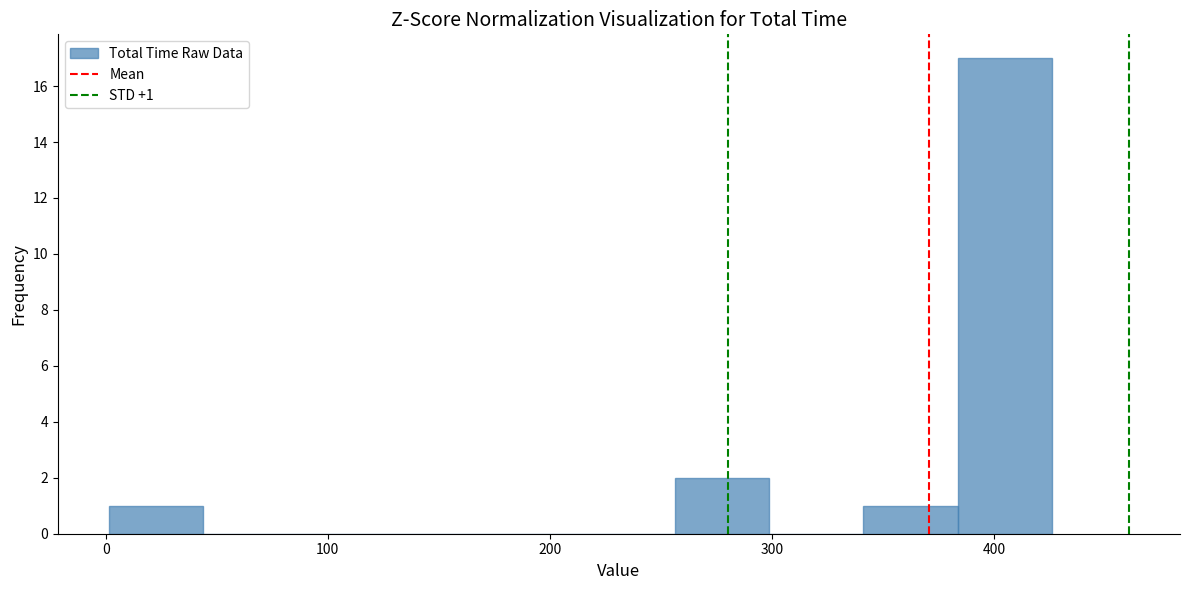

Which range on the x-axis has the tallest bar?

380 to 430